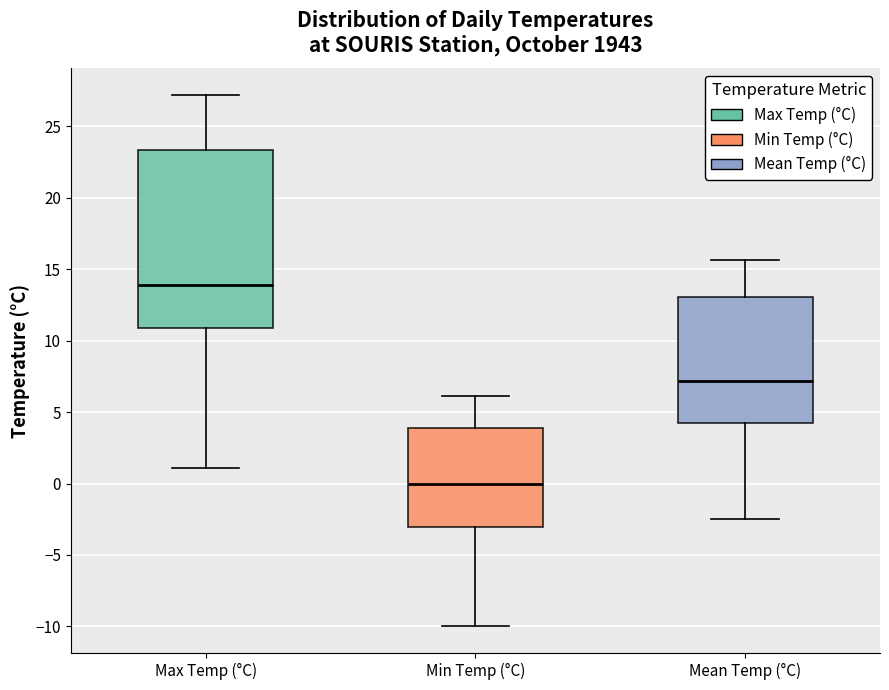

Which box has the highest median line?

Max Temp (°C)